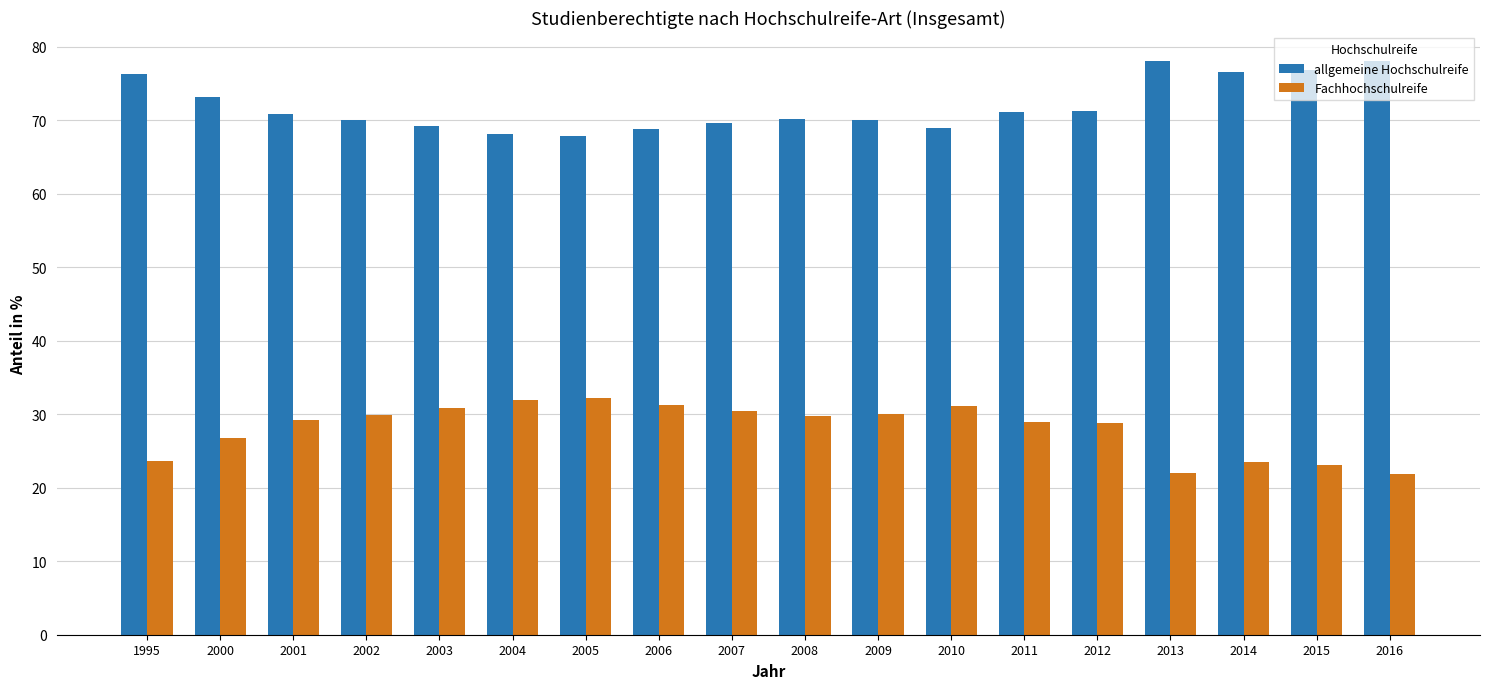

What is the difference between the highest and lowest values at 2012?

42.4